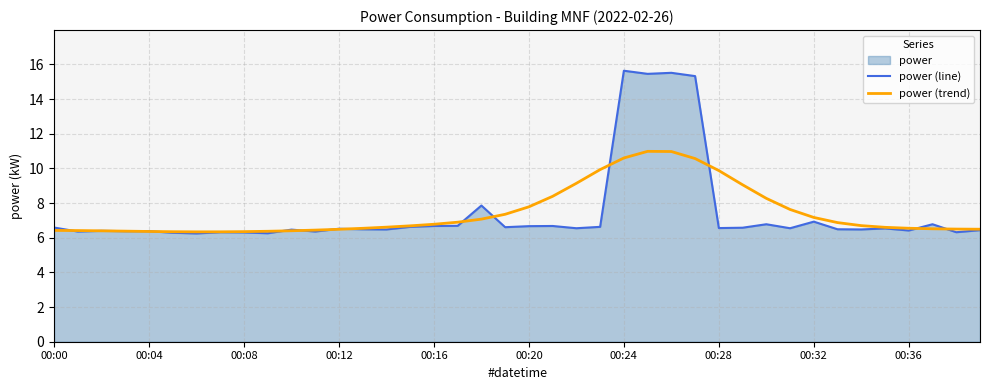

Which series has the largest range (max minus min)?

power (line)